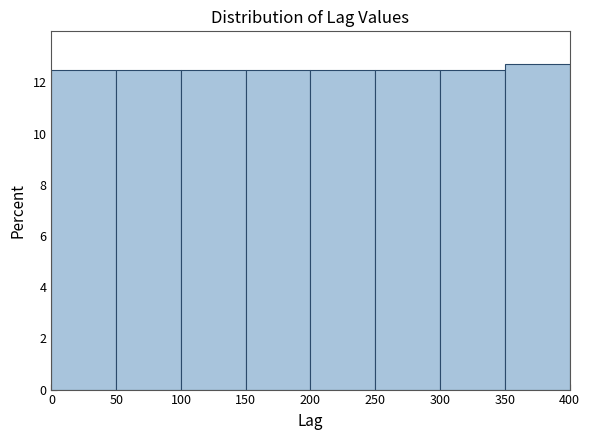

Over which range of the x-axis is the bar tallest?

350 to 400